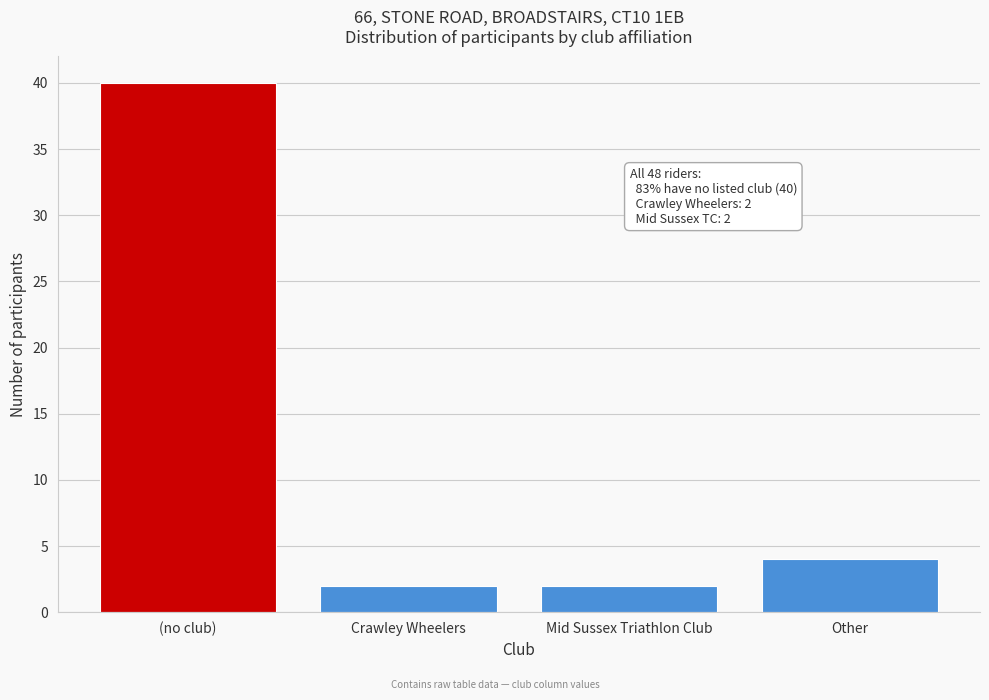

Reading left to right, extract all data points from this chart.

(no club)=40	Crawley Wheelers=2	Mid Sussex Triathlon Club=2	Other=4